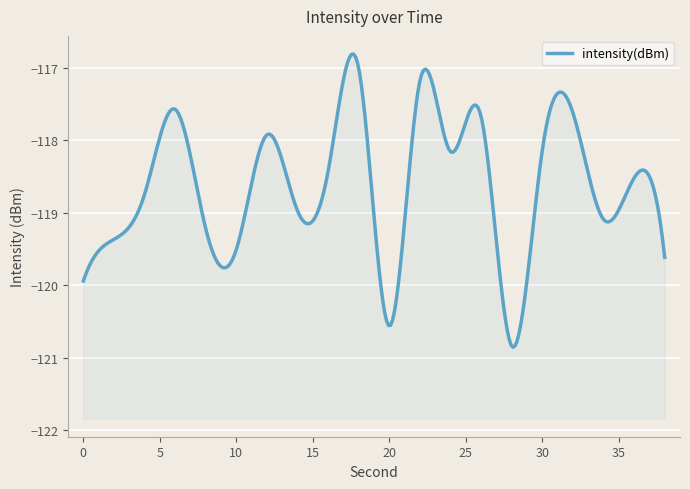

What is the sum of the values at 10 and 22?

-236.7